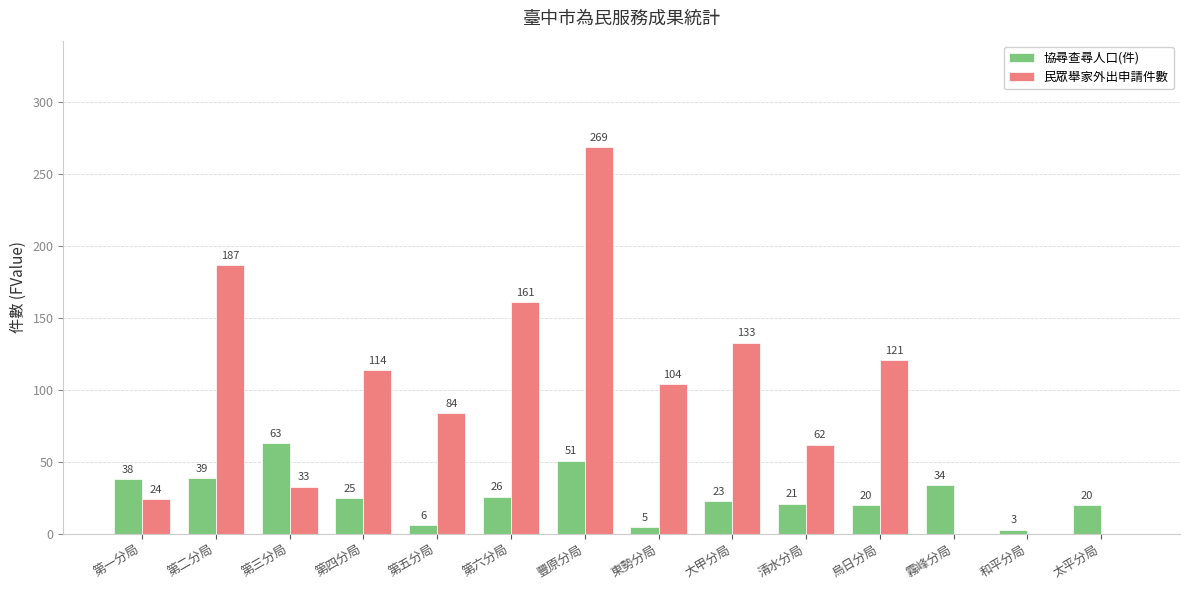

How many groups of bars are there?

14